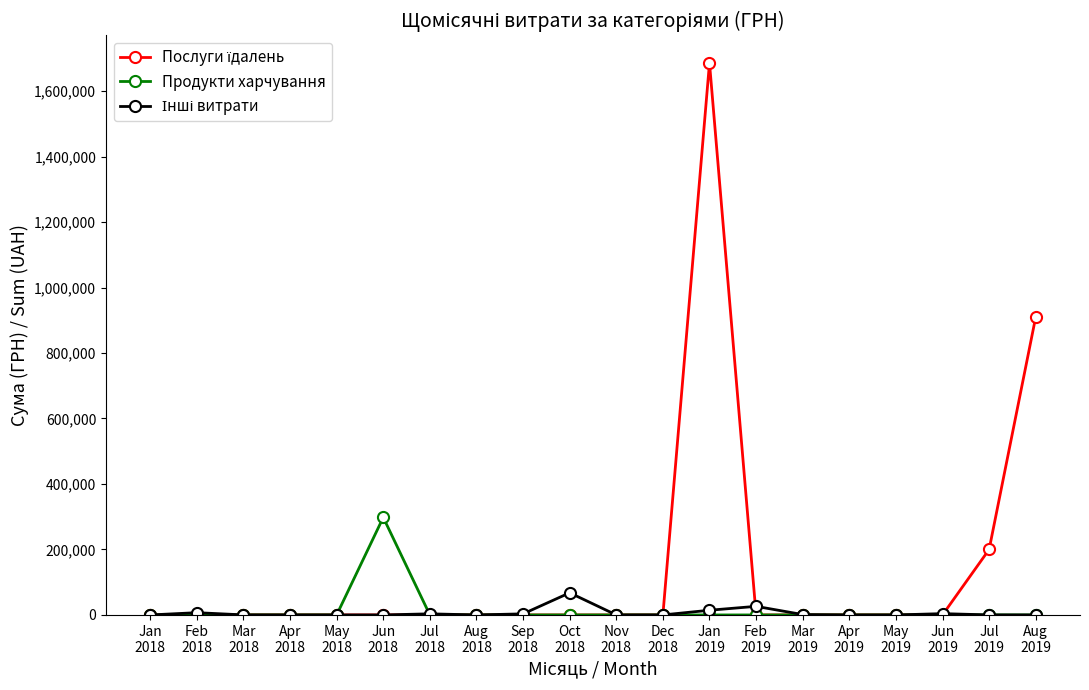

At how many categories does at least one series exceed 256046?

3